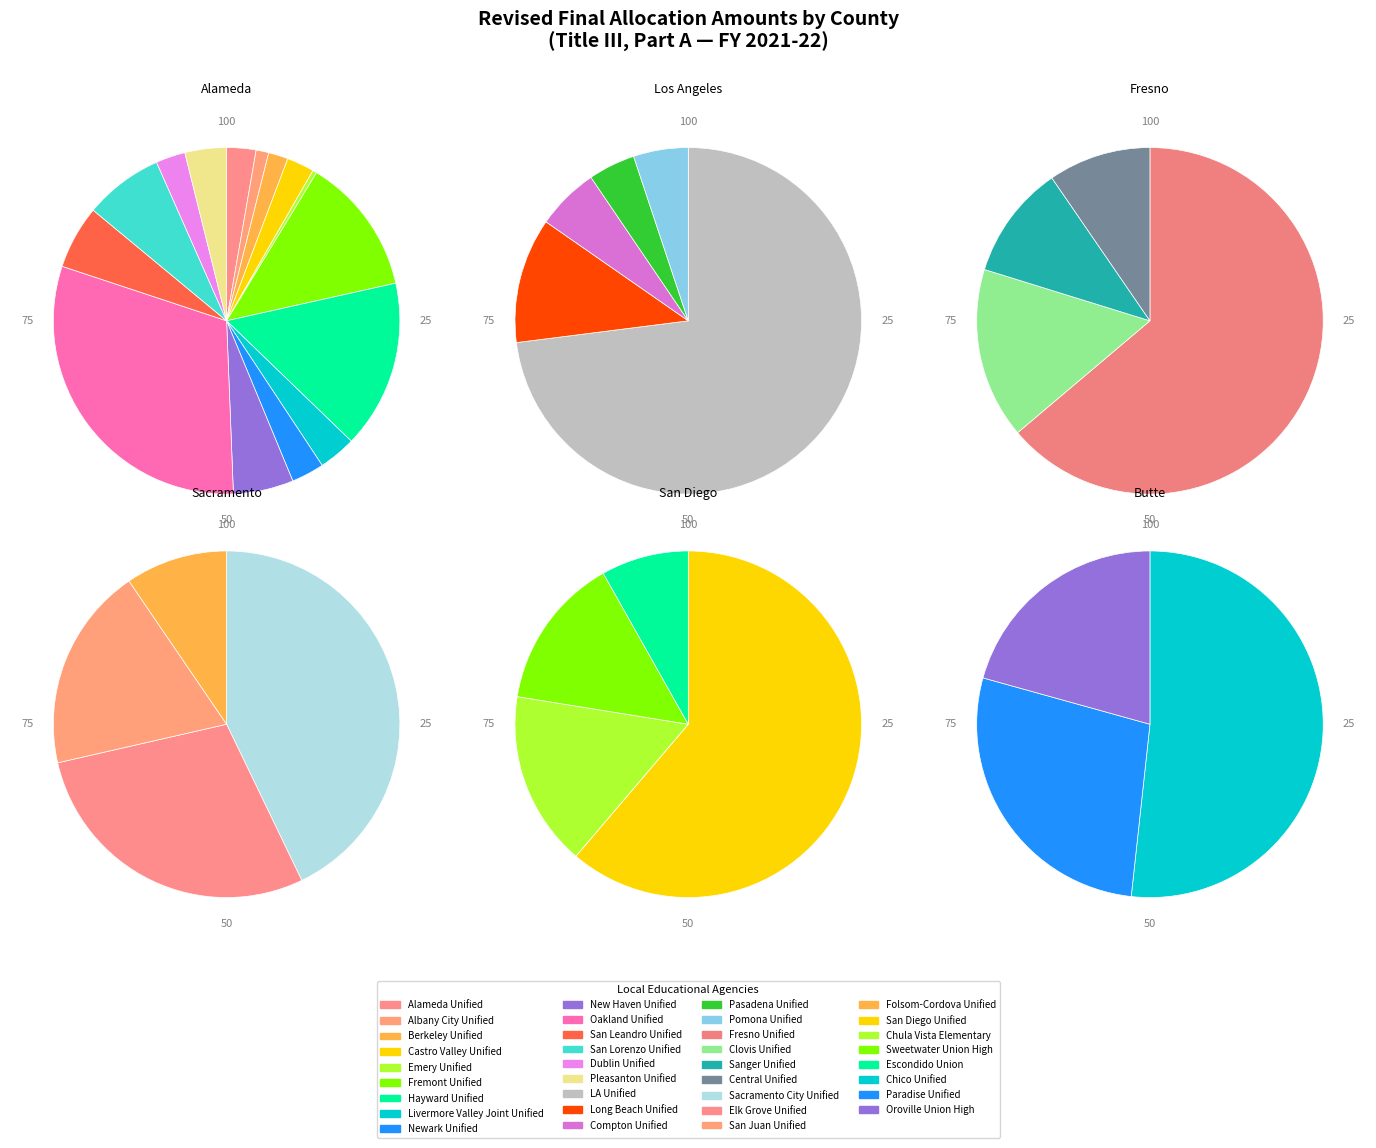

Which slice is the largest?

Oakland Unified